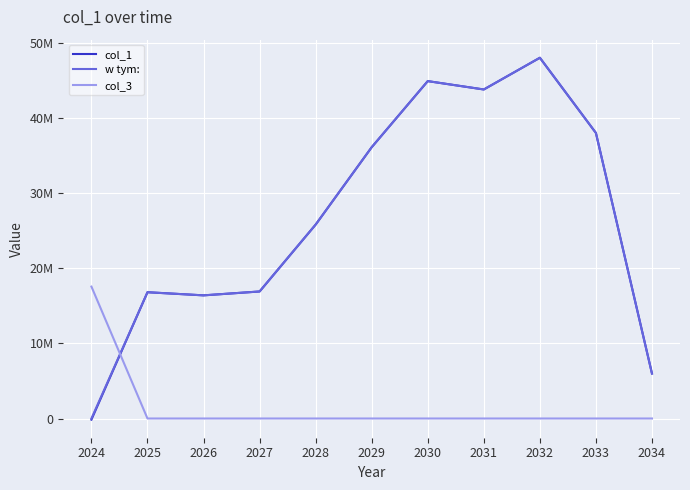

What are all the series names shown in the legend?

col_1, w tym:, col_3